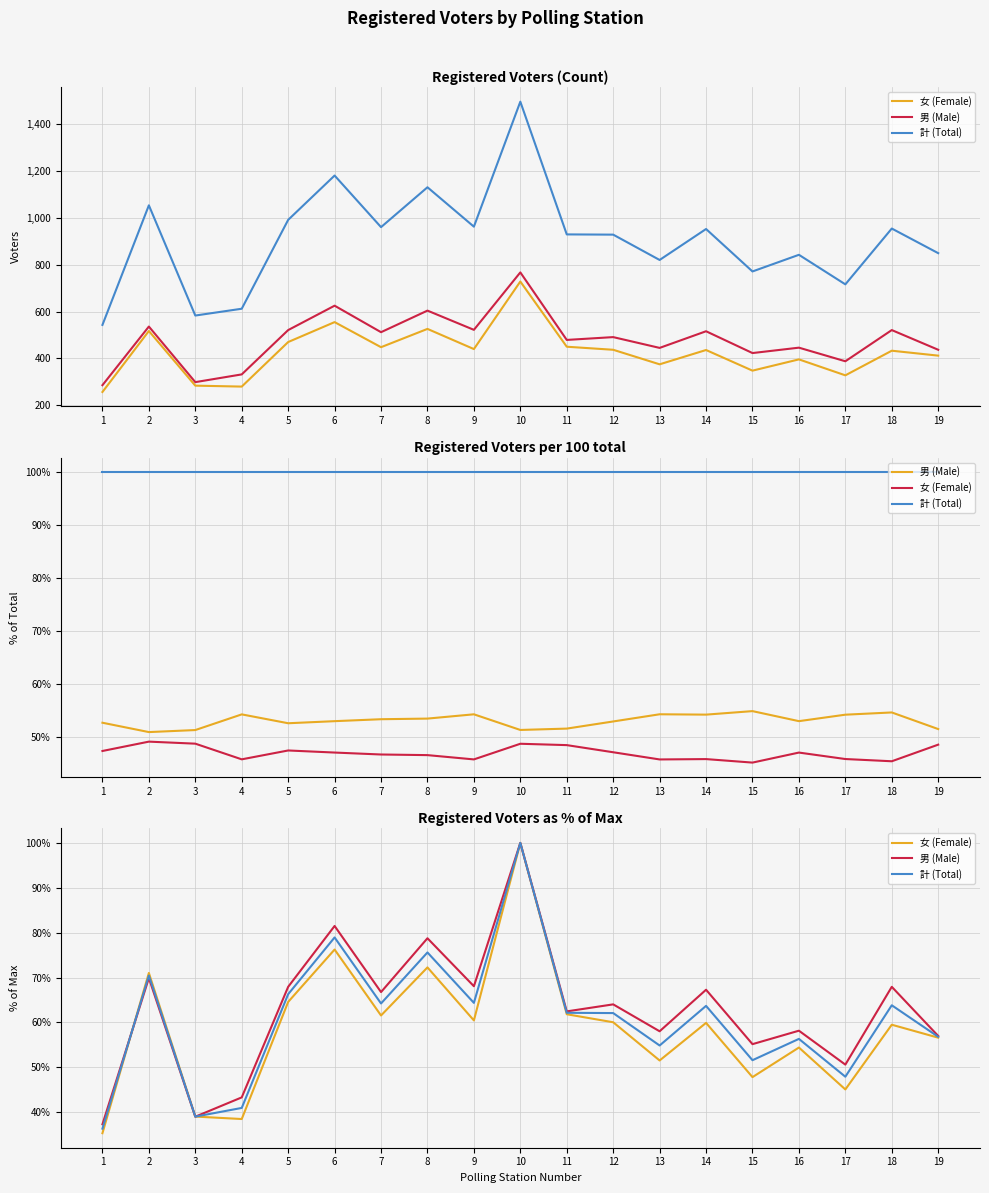

At 12, list the series in order from smallest to largest.

女 (Female), 計 (Total), 男 (Male)